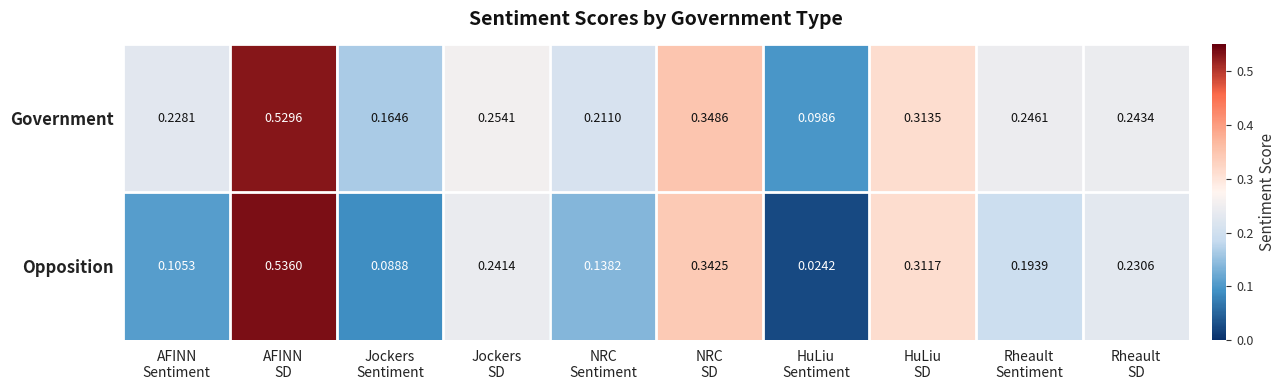

Rank the series by their average value, from lowest to highest.

Opposition, Government